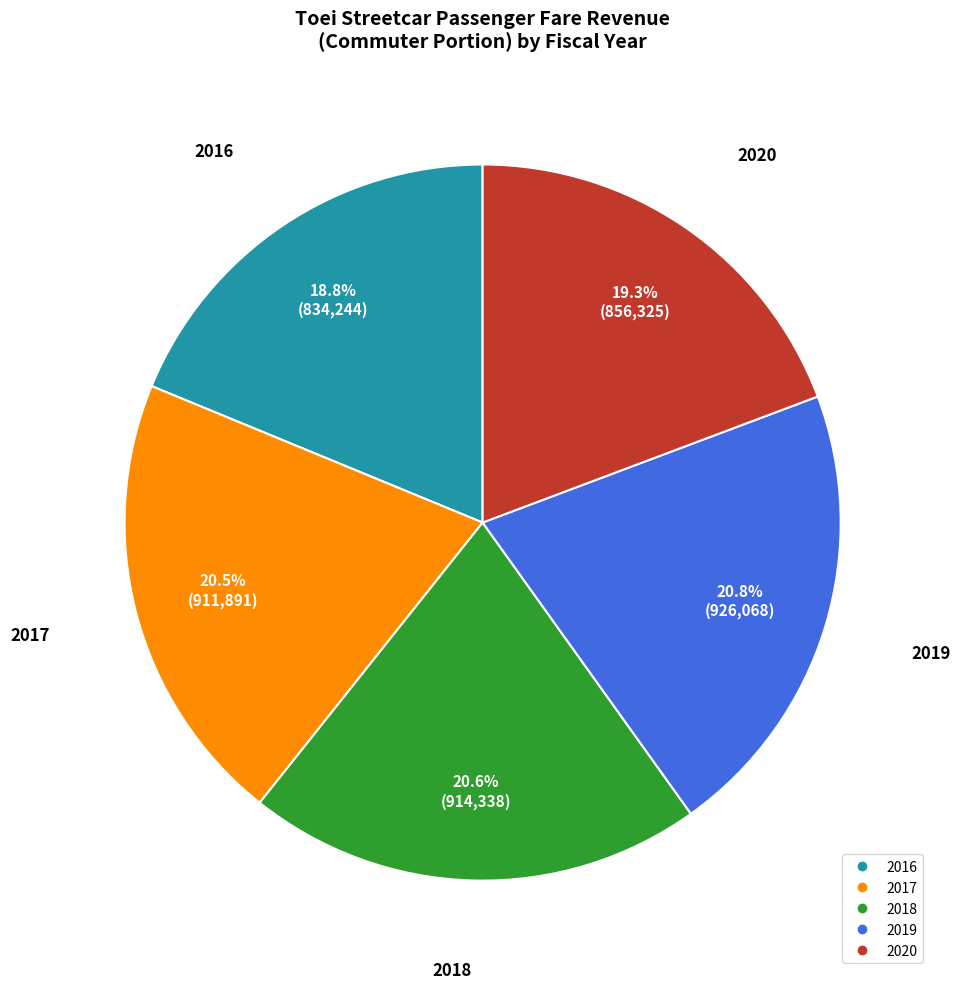

What percentage is the 2020 slice, to the nearest percent?

19%